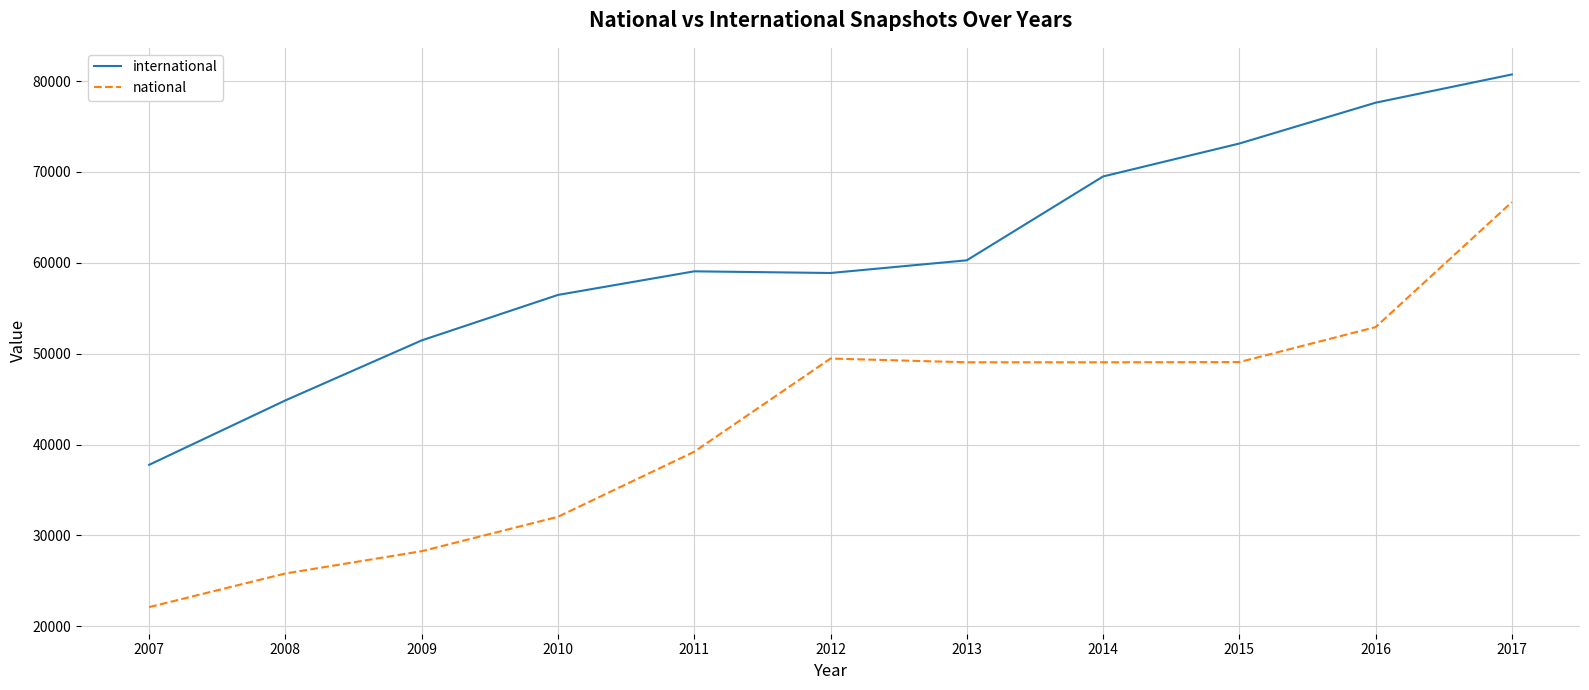

Read the national value at 2009, to the nearest 10.

28260